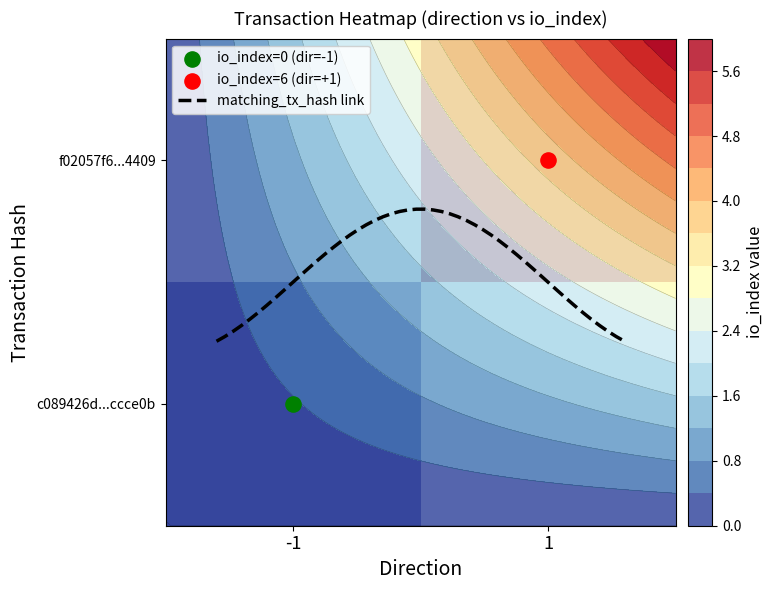

At which label does f02057f61a55840fdd5cb9fab788d16daf64409 reach its peak?

1